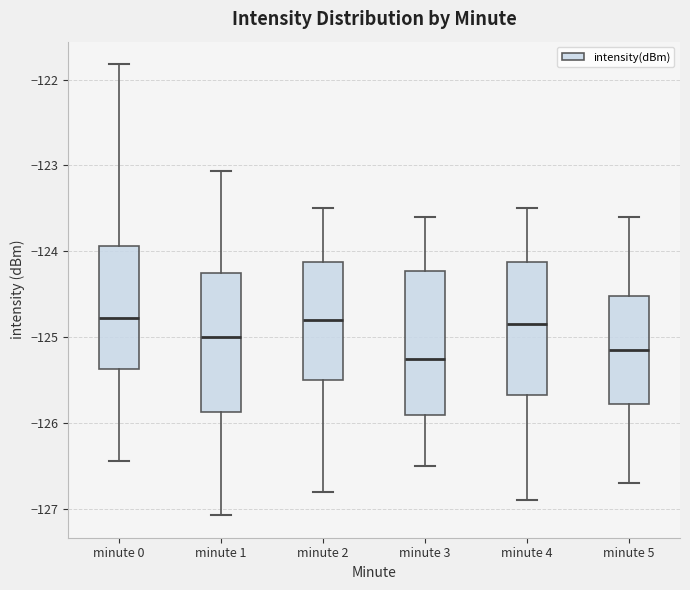

Reading left to right, read every box against the y-axis: the position of its median line, the range the box covers, and the ends of its whiskers. The values are not printed on the chart, so give them approximately, as read against the axis.

minute 0: median -124.8, box -125.4 to -123.9, whiskers -126.4 to -121.8
minute 1: median -125.0, box -125.9 to -124.3, whiskers -127.1 to -123.1
minute 2: median -124.8, box -125.5 to -124.1, whiskers -126.8 to -123.5
minute 3: median -125.2, box -125.9 to -124.2, whiskers -126.5 to -123.6
minute 4: median -124.8, box -125.7 to -124.1, whiskers -126.9 to -123.5
minute 5: median -125.1, box -125.8 to -124.5, whiskers -126.7 to -123.6